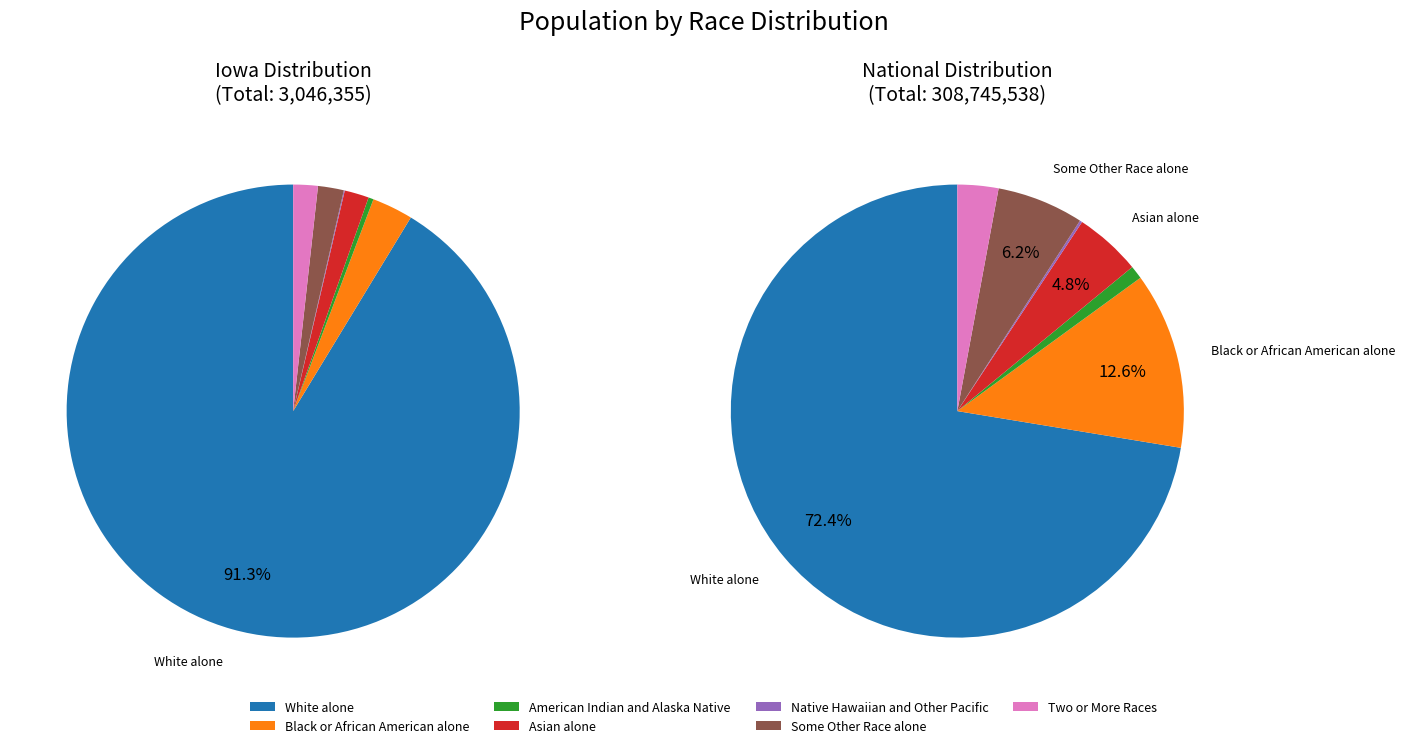

What is the smallest slice in the pie chart?

Native Hawaiian and Other Pacific